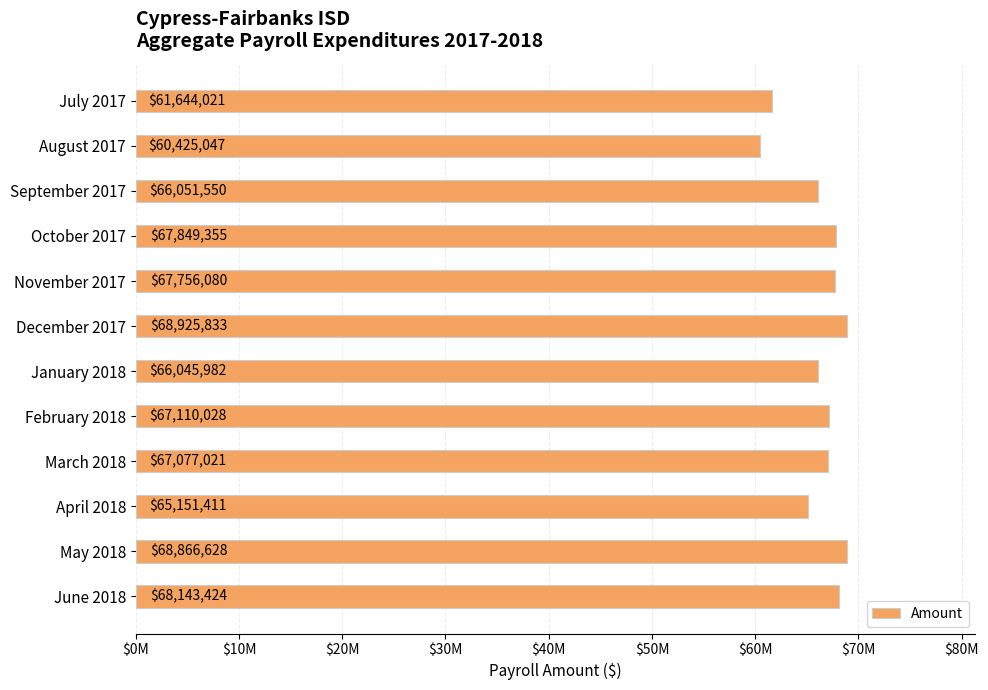

Rank the categories by value from highest to lowest.

December 2017, May 2018, June 2018, October 2017, November 2017, February 2018, March 2018, September 2017, January 2018, April 2018, July 2017, August 2017